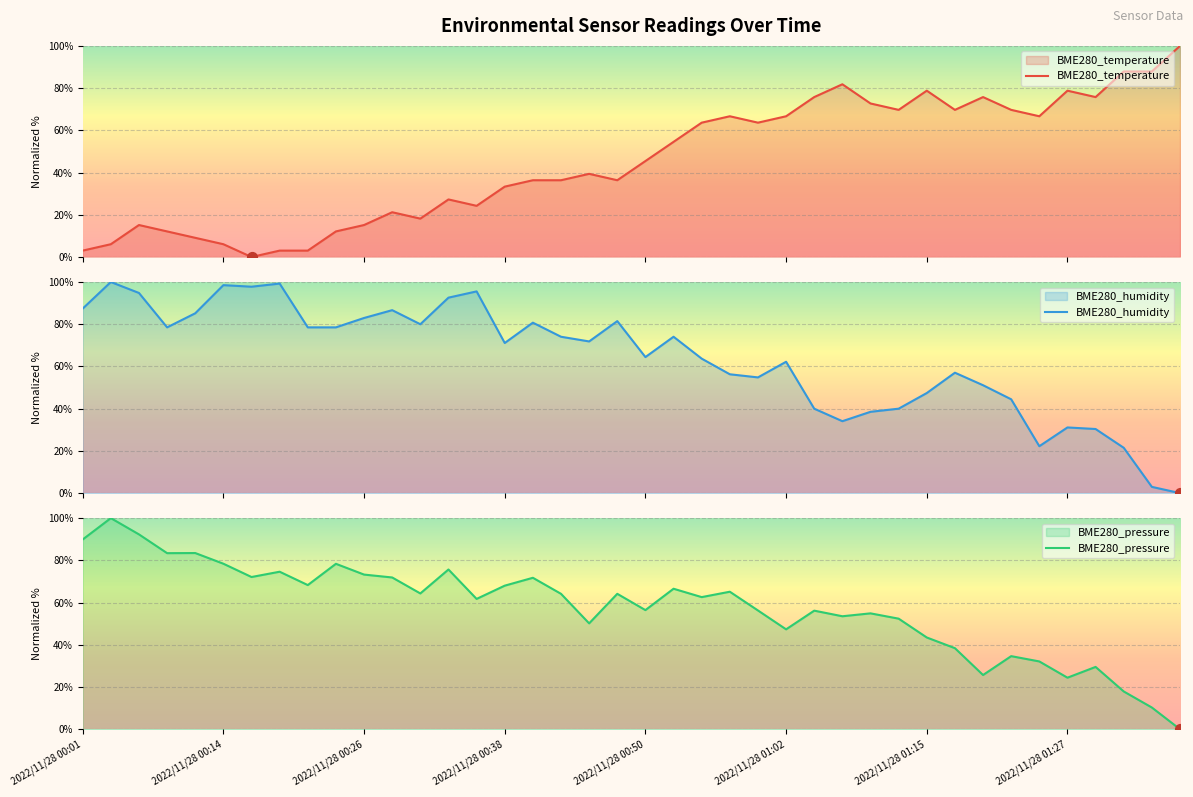

At how many categories does at least one series exceed 26?

40